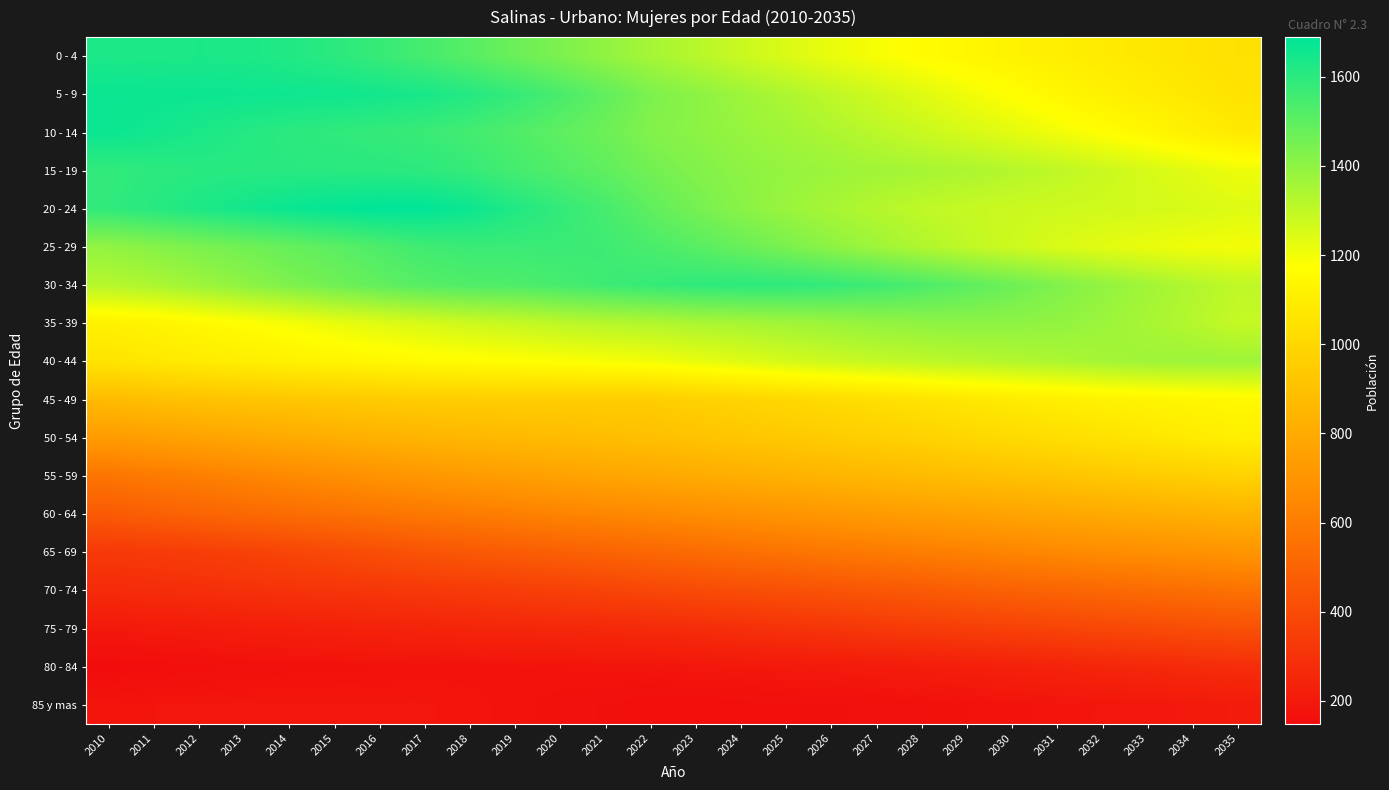

Count the number of data series in this chart.

18